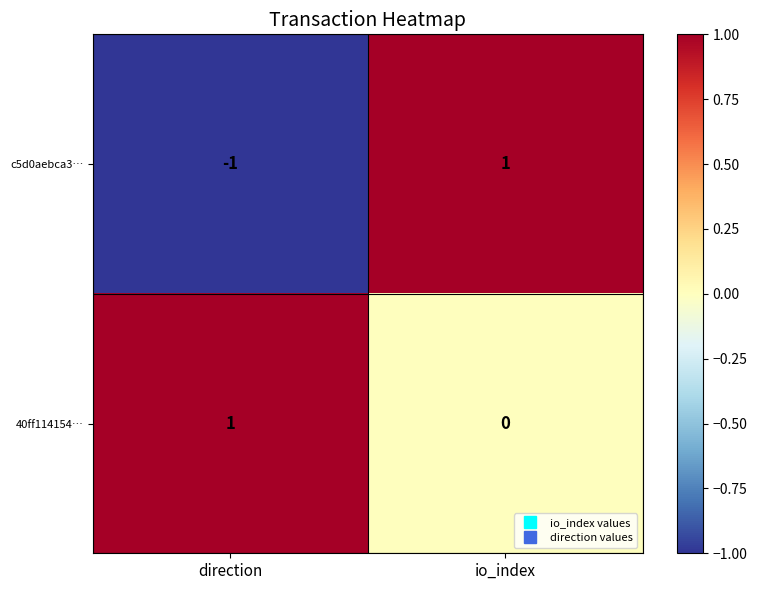

At direction, list the series in order from smallest to largest.

c5d0aebca3…, 40ff114154…